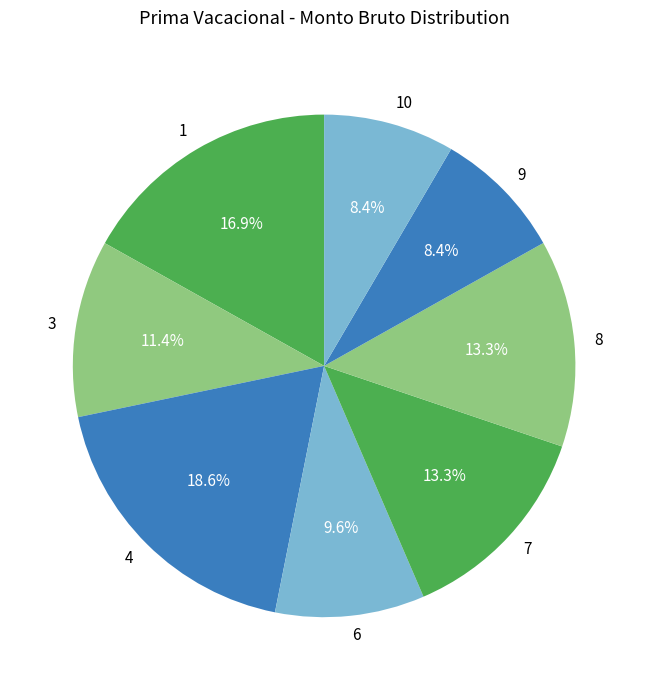

How many segments does this pie chart have?

8